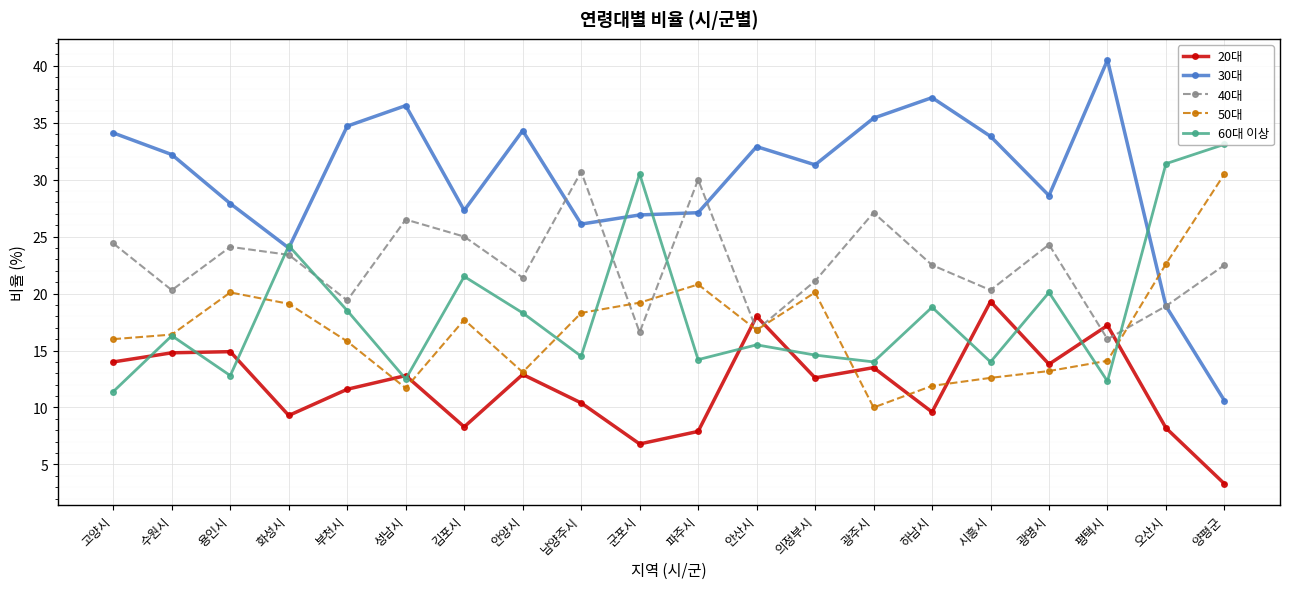

Count the number of data series in this chart.

5